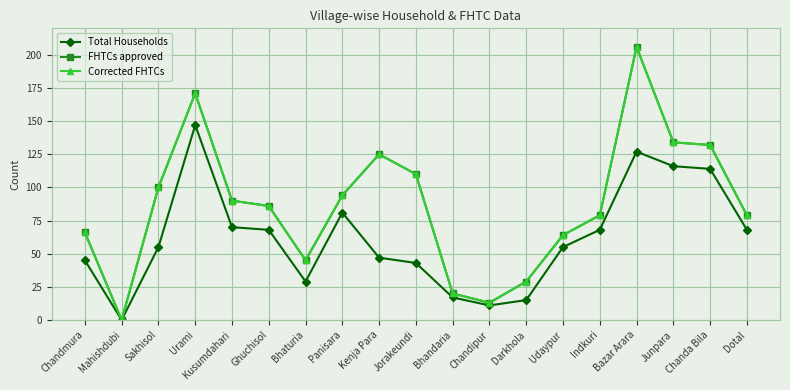

Is this an area chart (filled region under the line)?

No